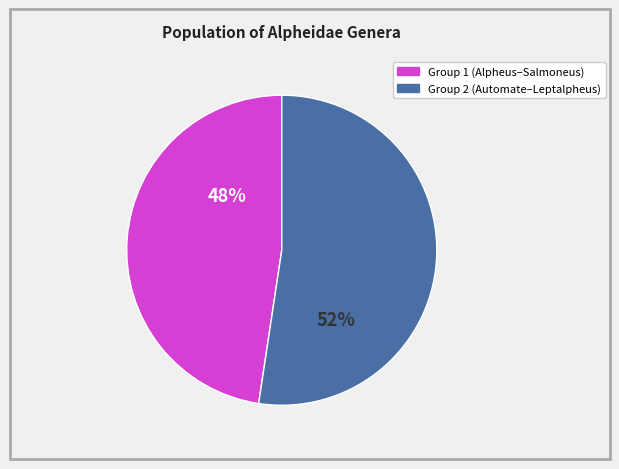

Count the number of slices in the pie.

2